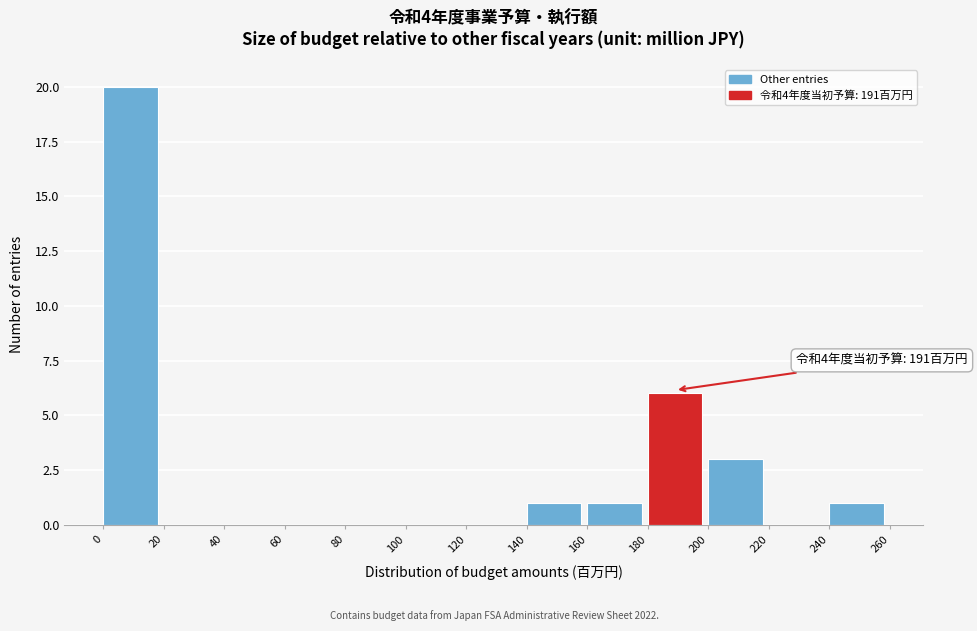

Over which range of the x-axis is the bar tallest?

0 to 20